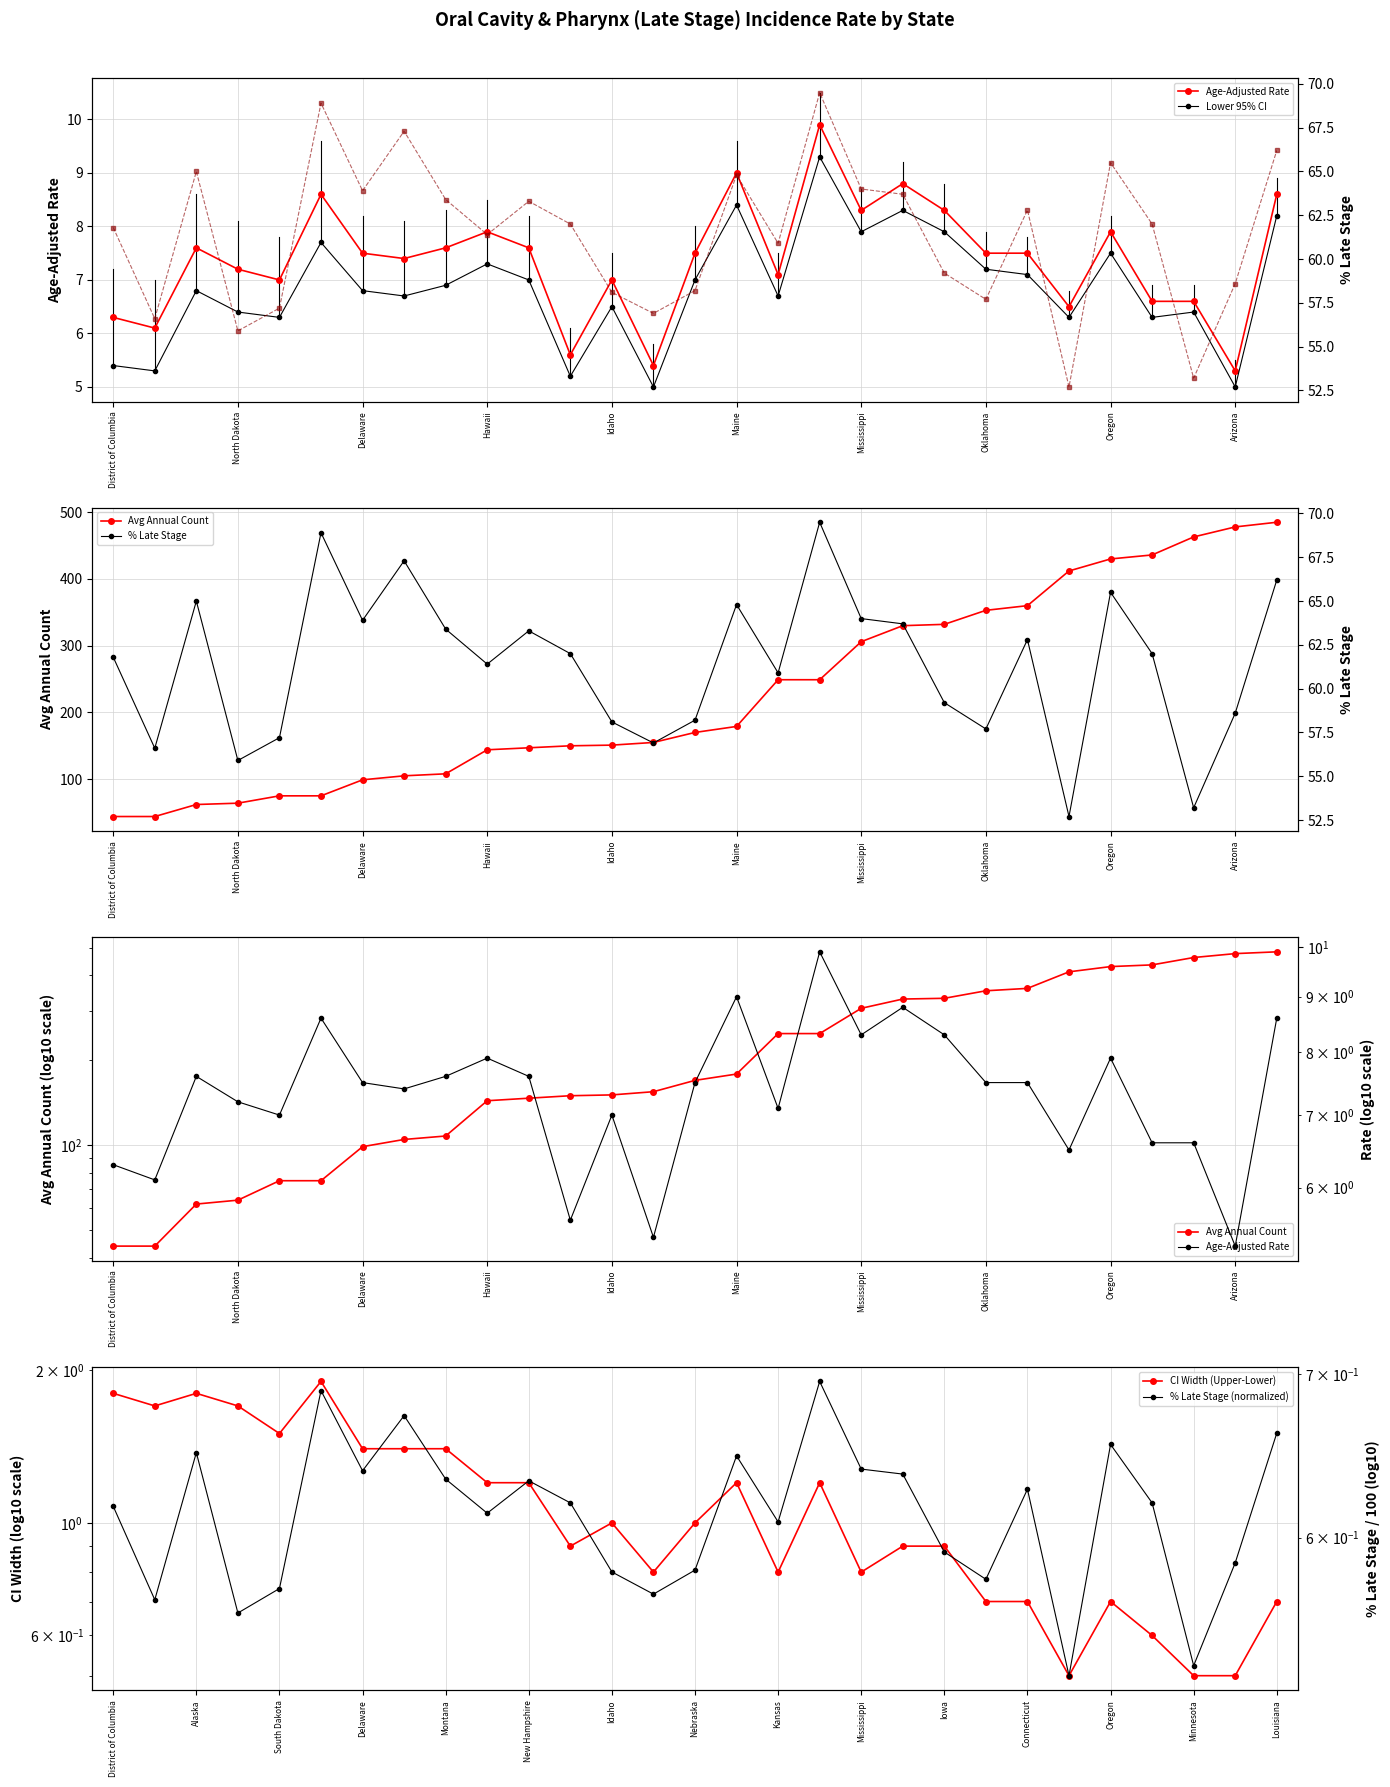

What is the value of the % Late Stage point at the 24th from the left?

52.7